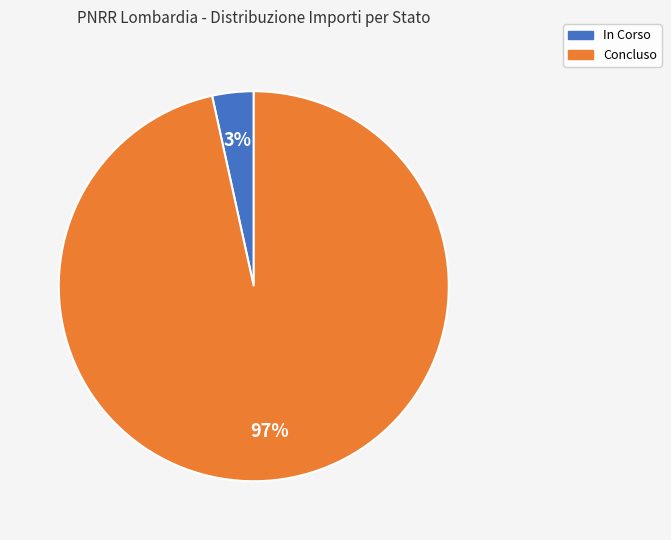

The Concluso slice represents 97% of the pie. True or false?

True